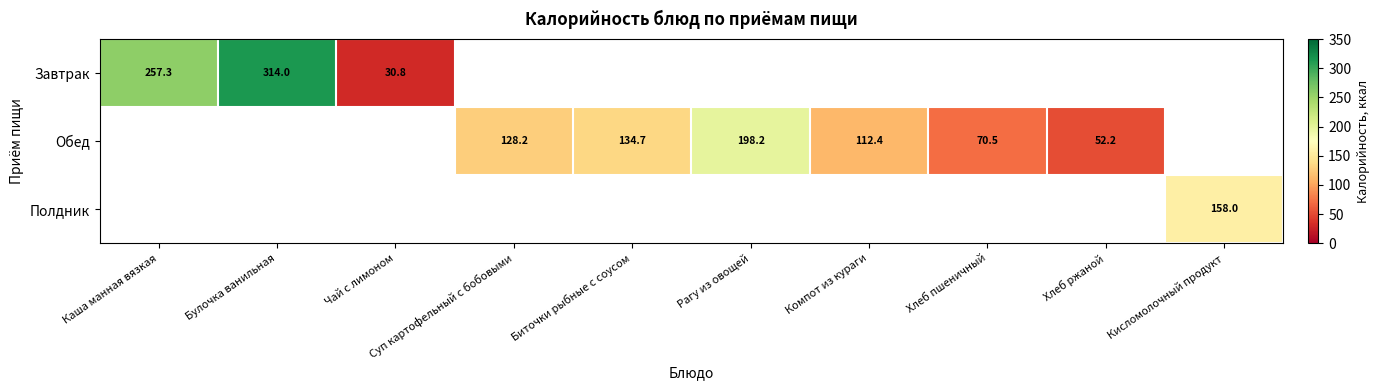

Read the Обед value at Биточки рыбные с соусом.

134.7